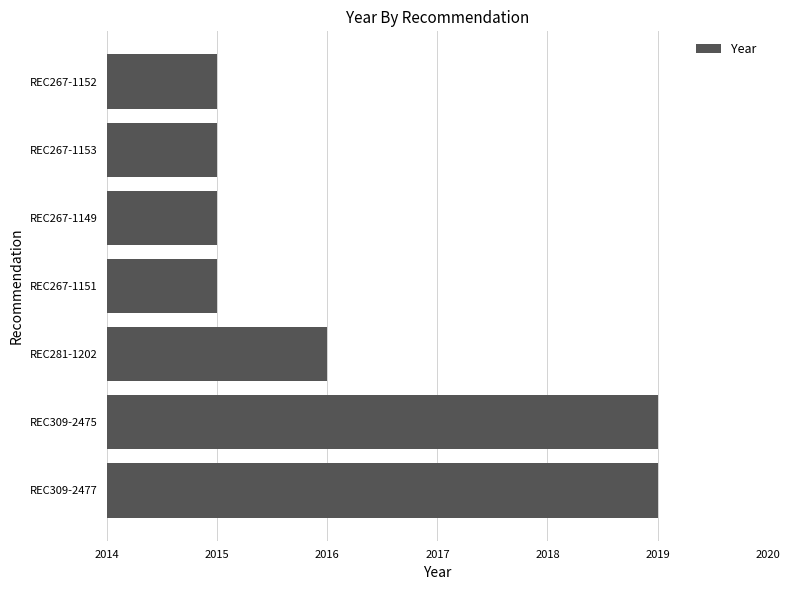

What is the difference between the maximum and second lowest values?

4